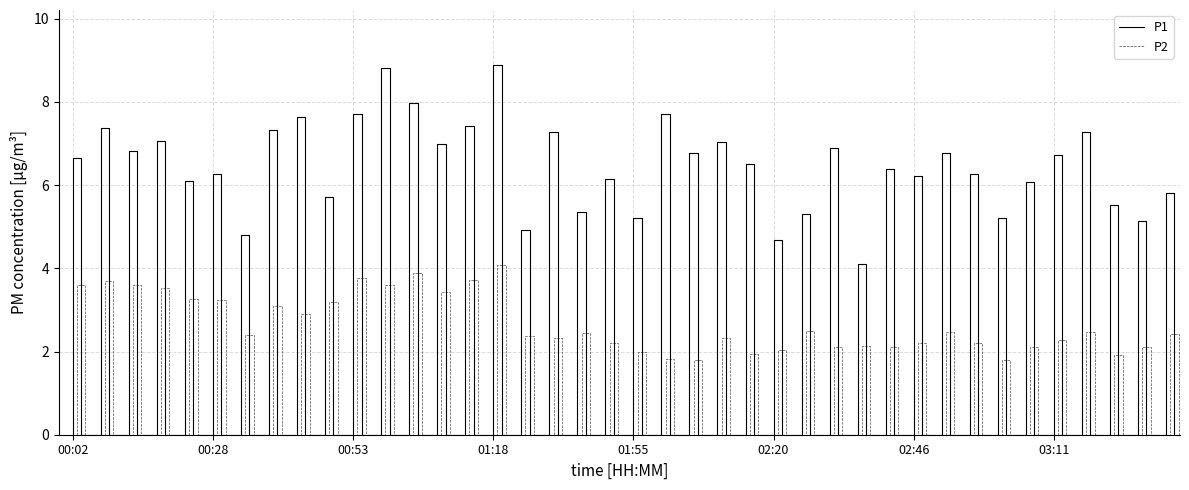

Which series has the largest total across all categories?

P1